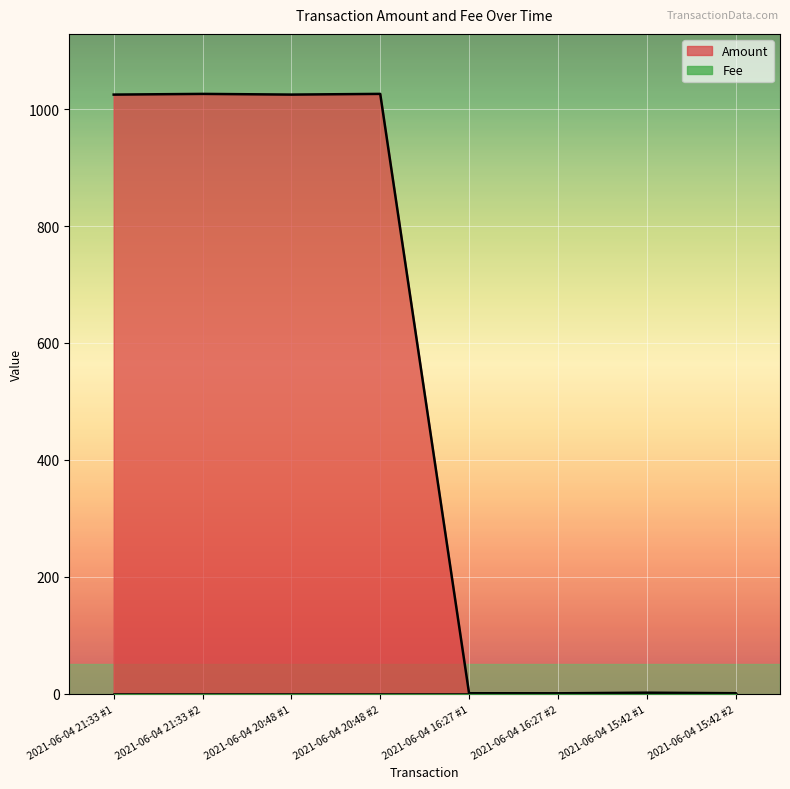

How many lines are shown in the chart?

2